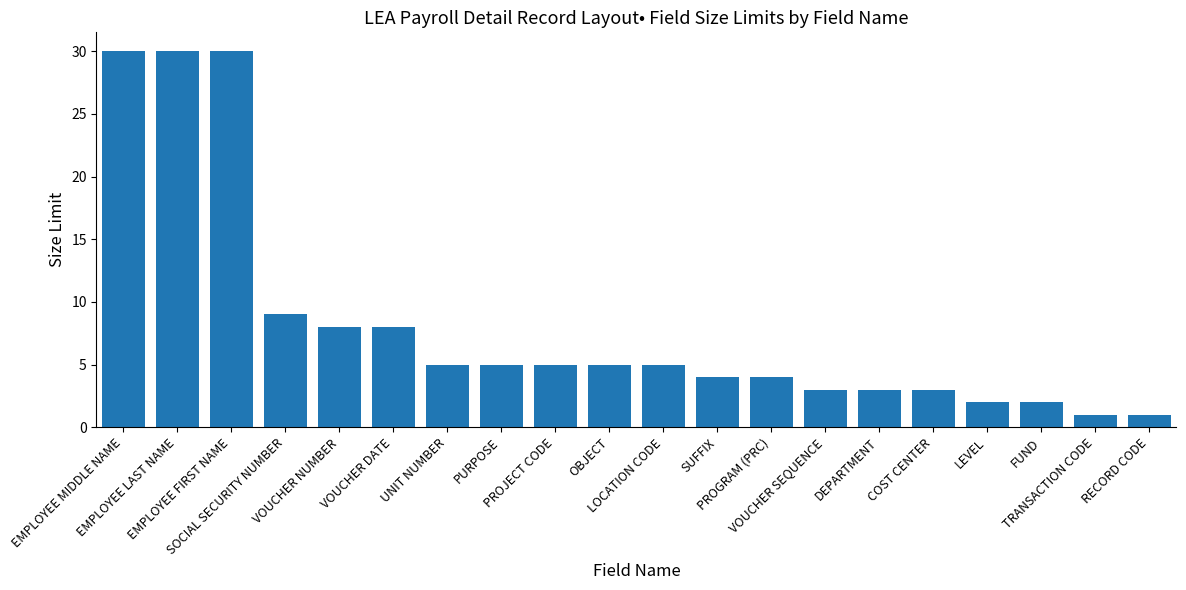

What is the difference between the maximum and minimum values?

29